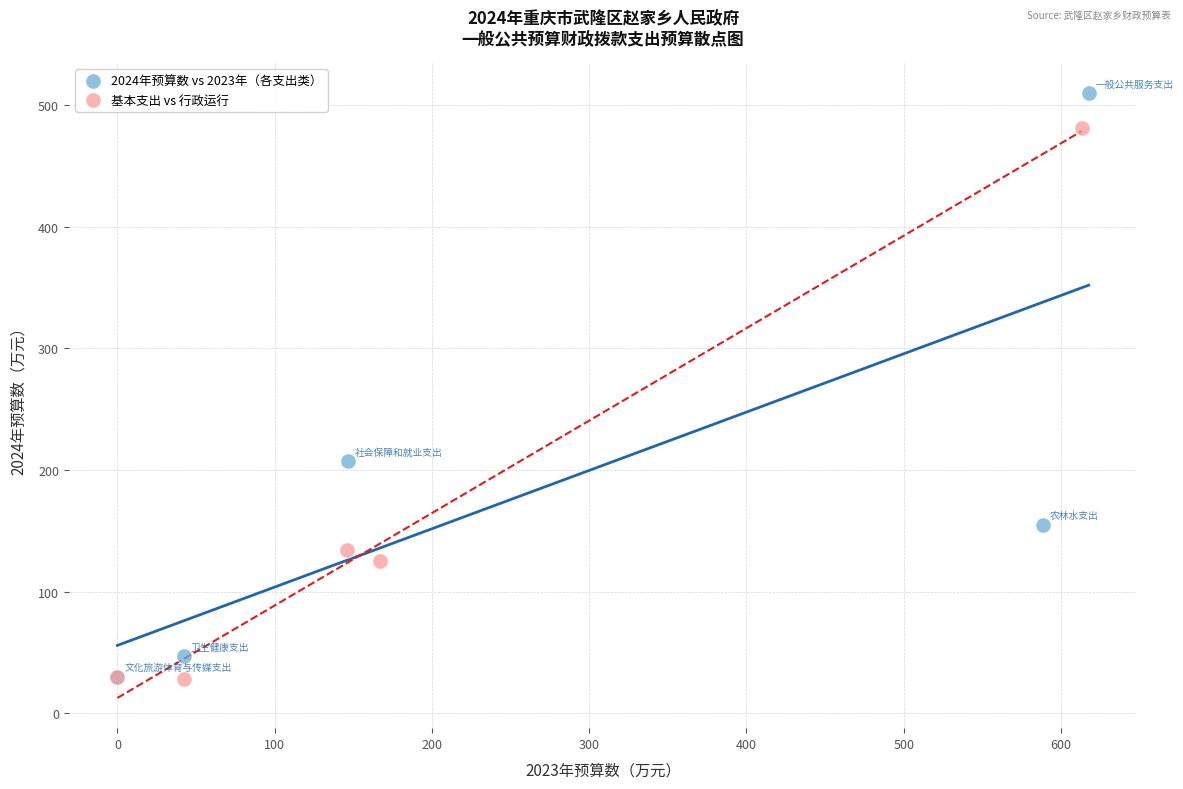

Which series has the largest Y range (max minus min)?

2024年预算数 vs 2023年（各支出类）